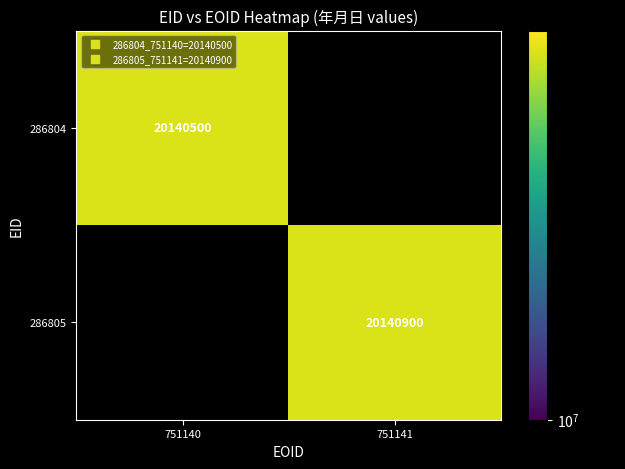

Rank the series by their average value, from lowest to highest.

286804, 286805